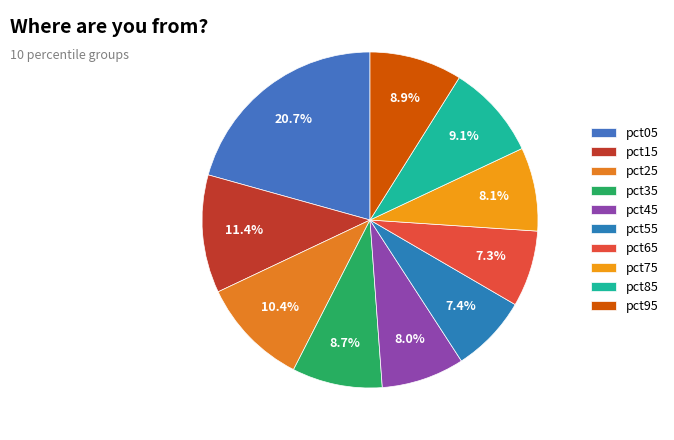

Is it true that pct25 is 10% of the pie?

True